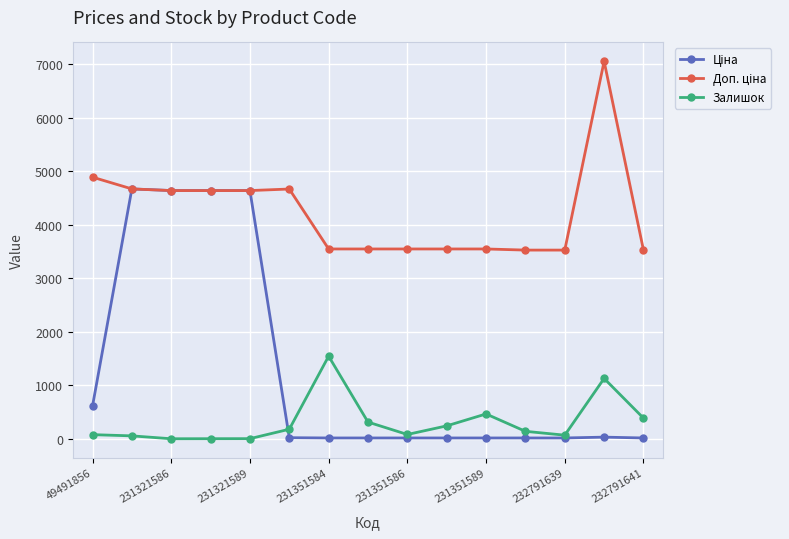

What is the difference between the maximum and minimum values in the Залишок series?

1544.0